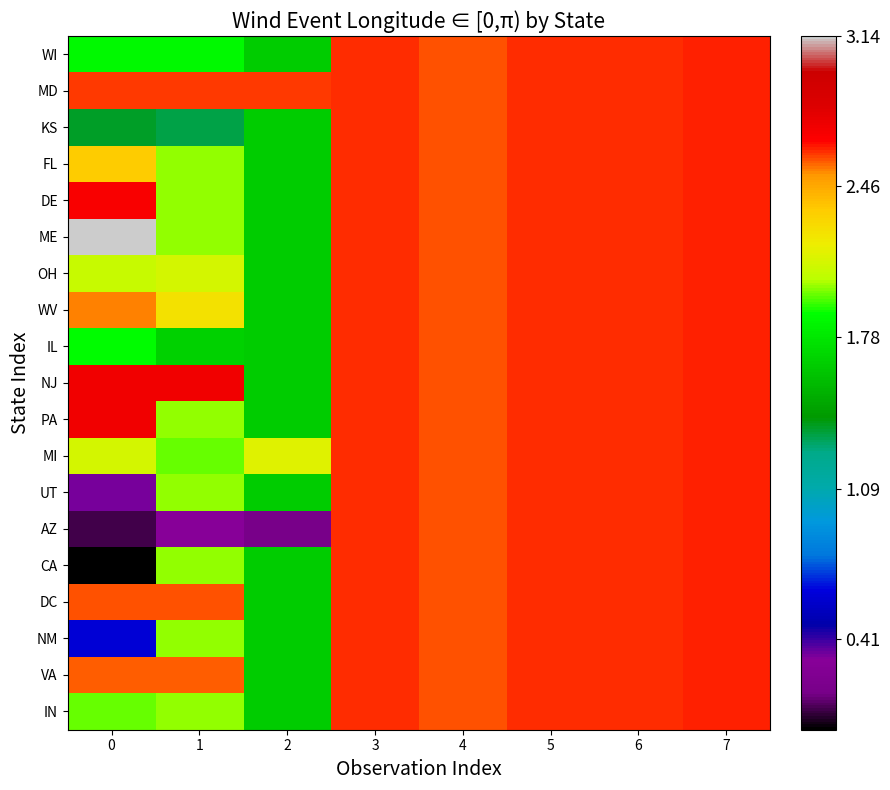

Which series has the largest range (max minus min)?

CA